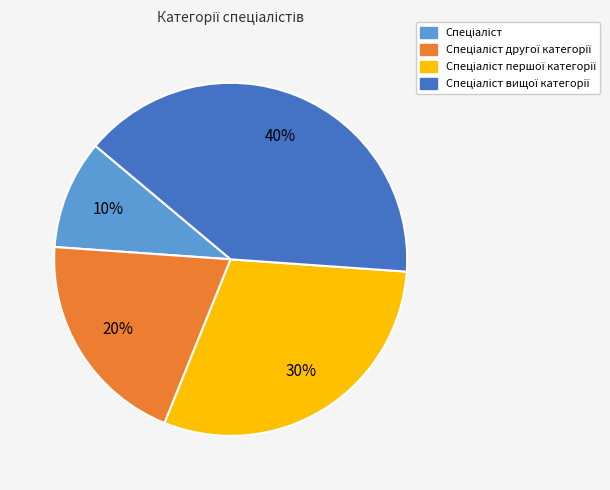

Does any single category account for the majority?

No